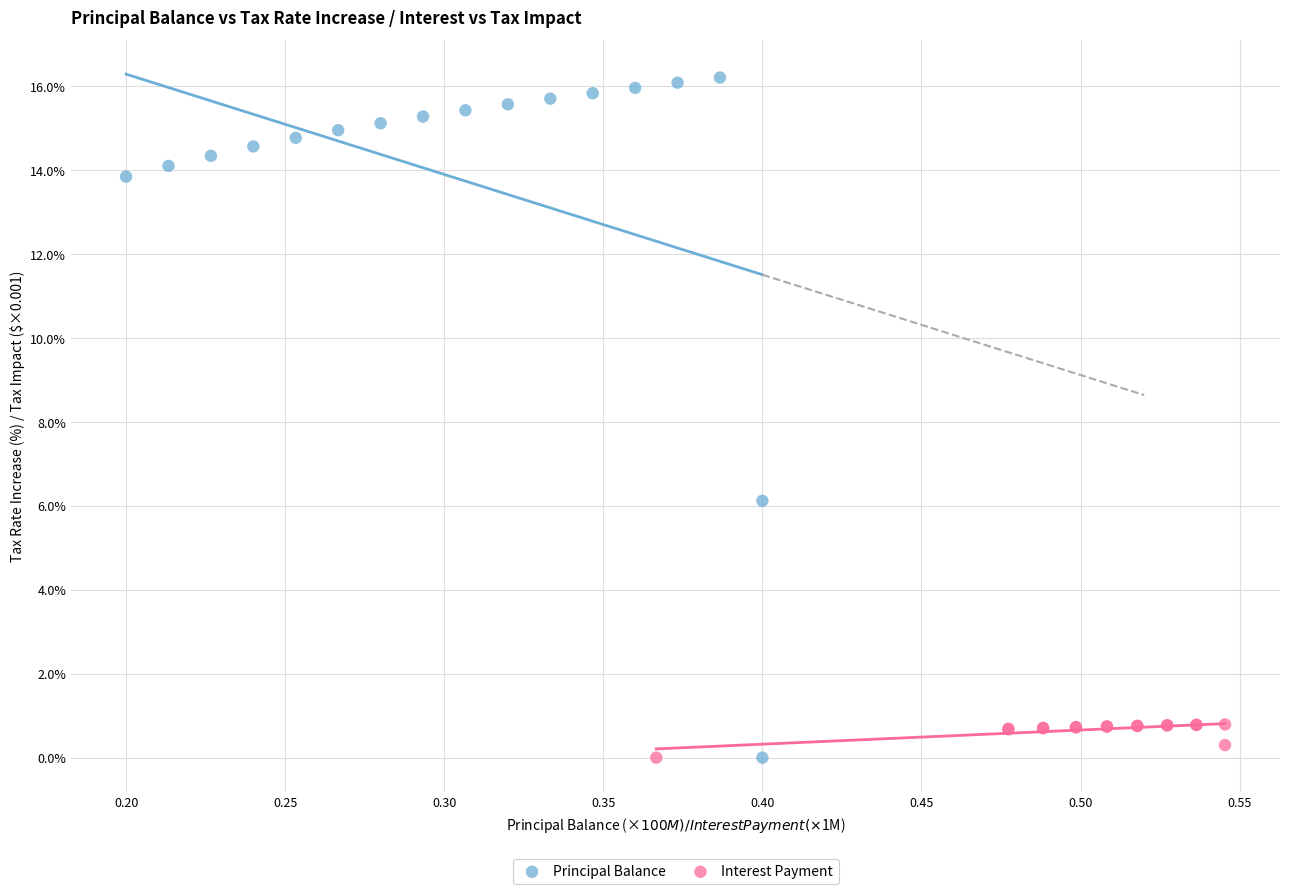

Which series has the widest spread of Y values?

Principal Balance